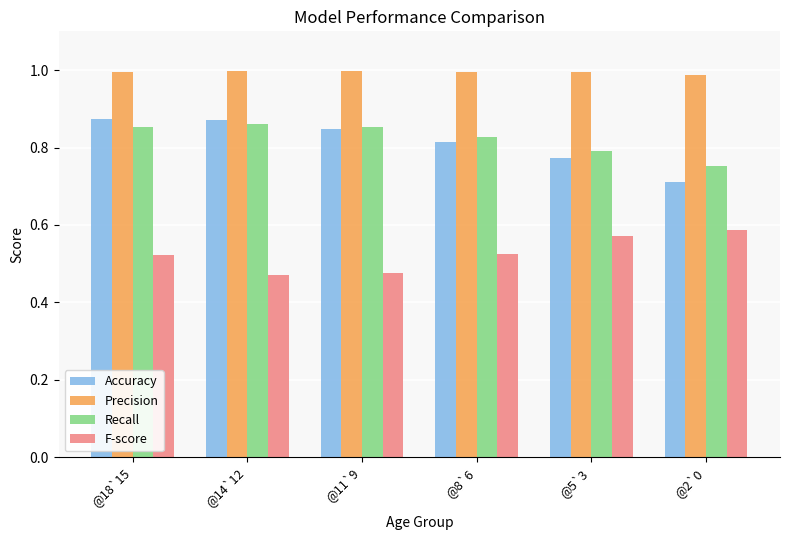

True or false: Accuracy has a value of 1.3 at @8`6.

False